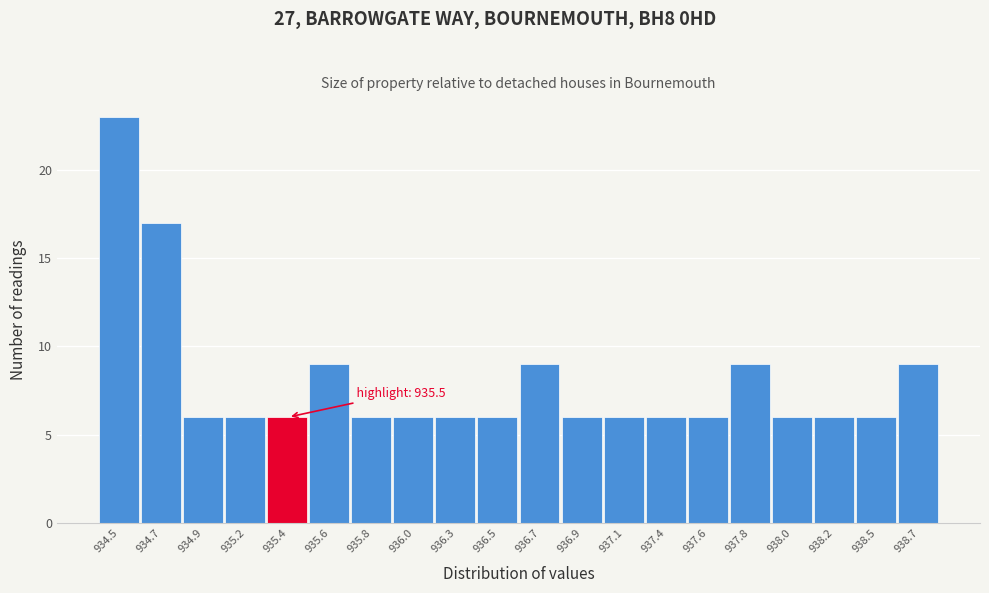

Reading left to right, list all the values displayed in this chart.

934.5=23	934.7=17	934.9=6	935.2=6	935.4=6	935.6=9	935.8=6	936.0=6	936.3=6	936.5=6	936.7=9	936.9=6	937.1=6	937.4=6	937.6=6	937.8=9	938.0=6	938.2=6	938.5=6	938.7=9